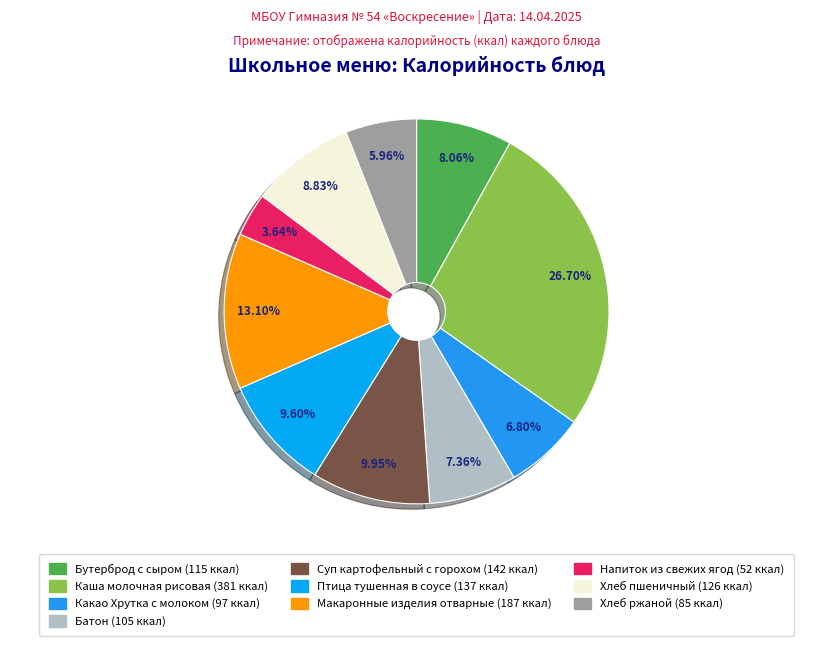

How much of the chart is everything except Каша молочная рисовая?

73.3%